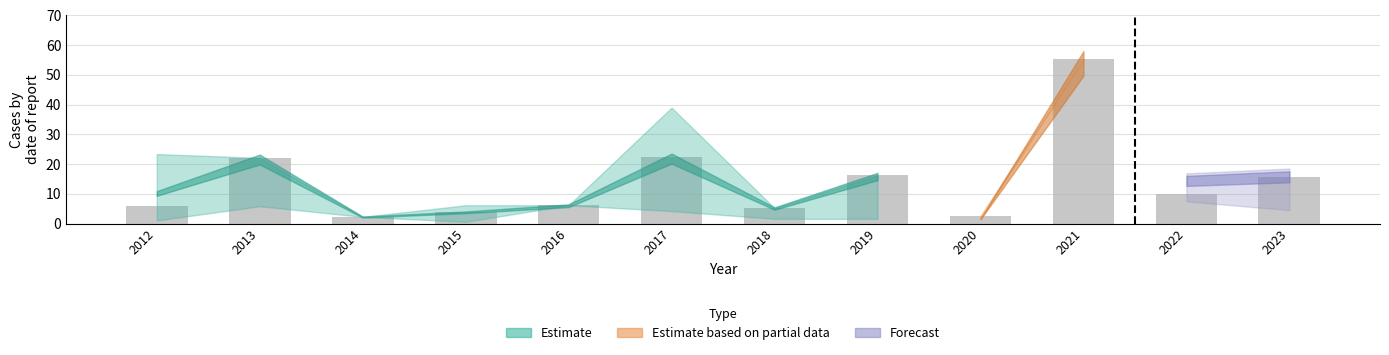

Is it true that the value at 2022 is 17.0?

False